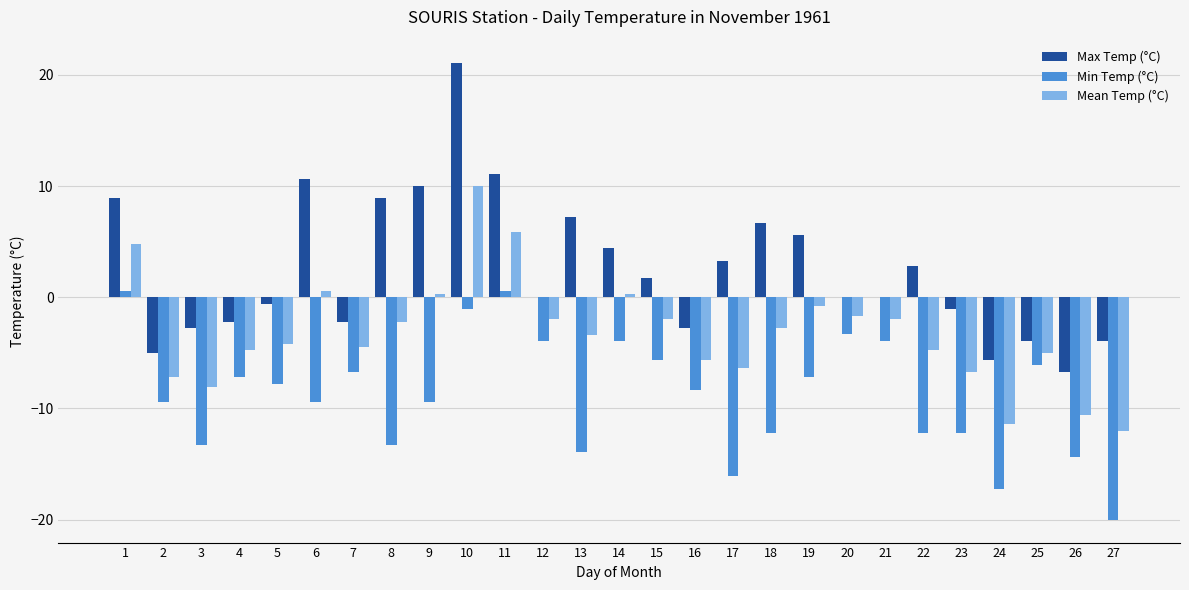

At which category is the sum across all series the highest?

10